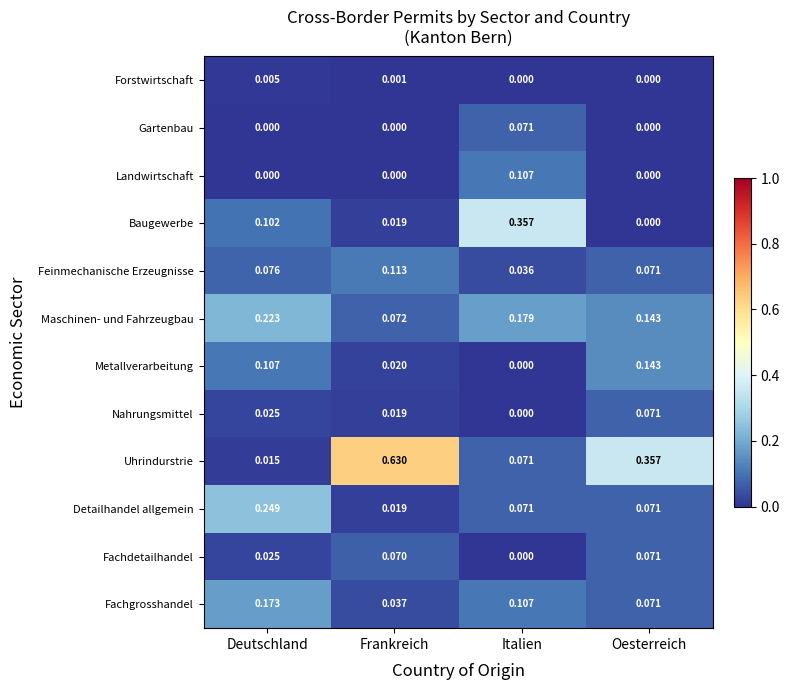

Which series has the widest spread of values?

Uhrindurstrie